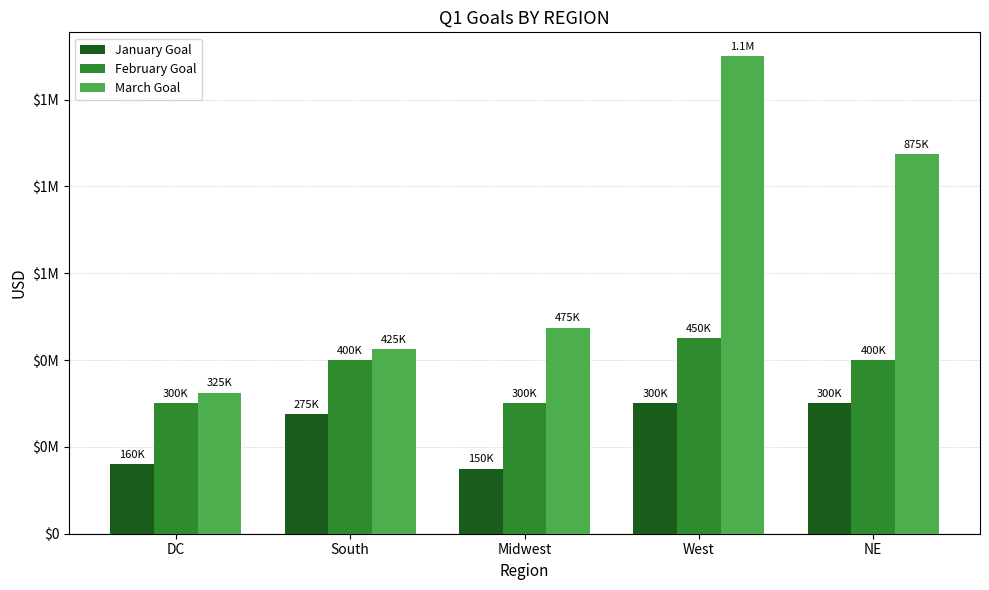

What is the sum of all March Goal values?

3200000